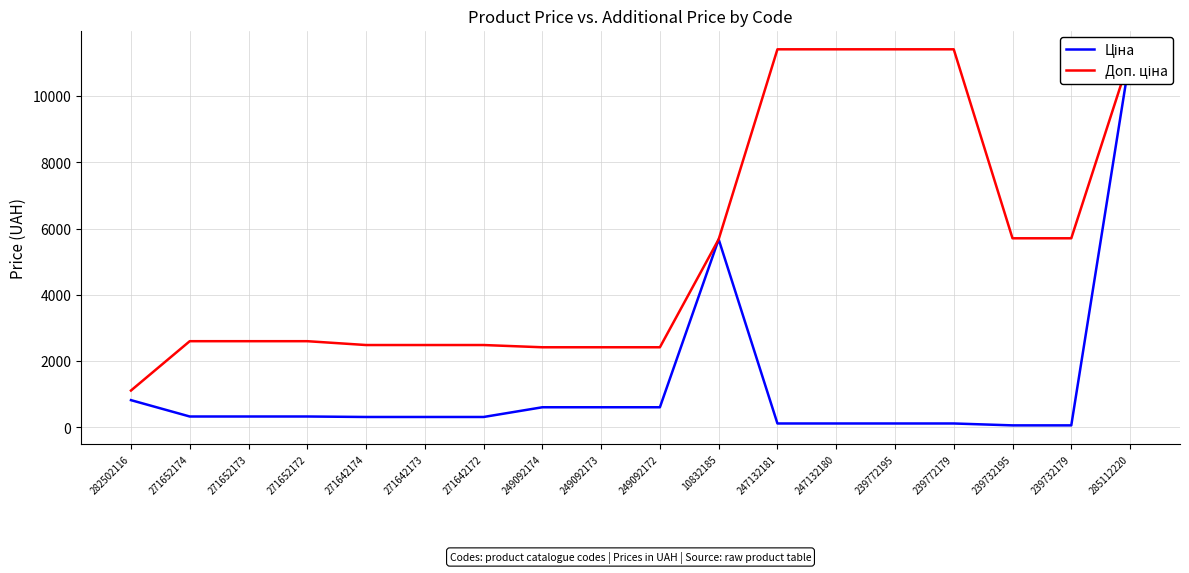

At how many categories does at least one series exceed 10349?

5